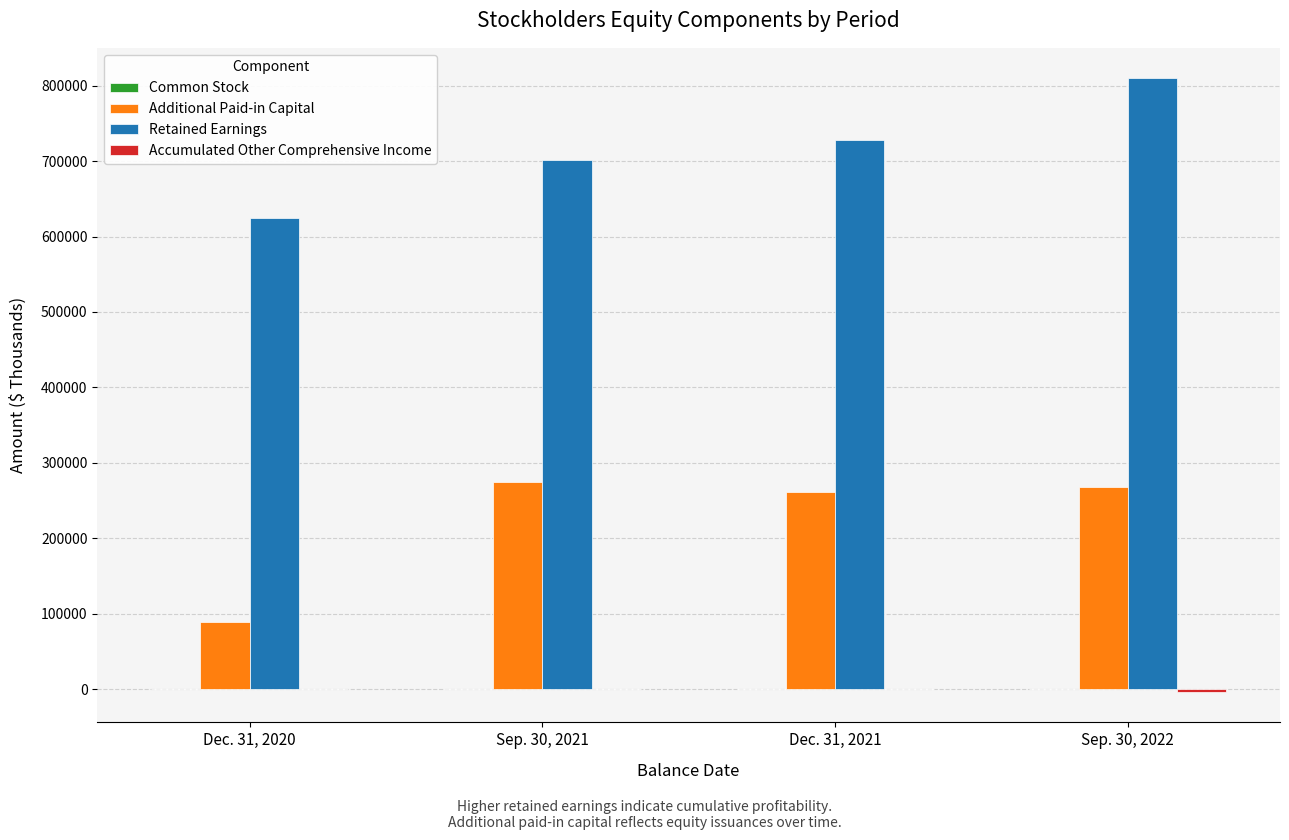

What is the maximum value shown in the chart?

809369